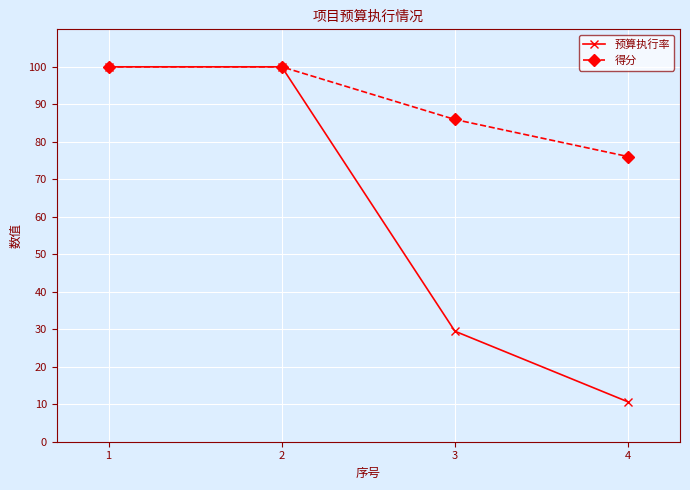

What is the sum of all 预算执行率 values?

240.1